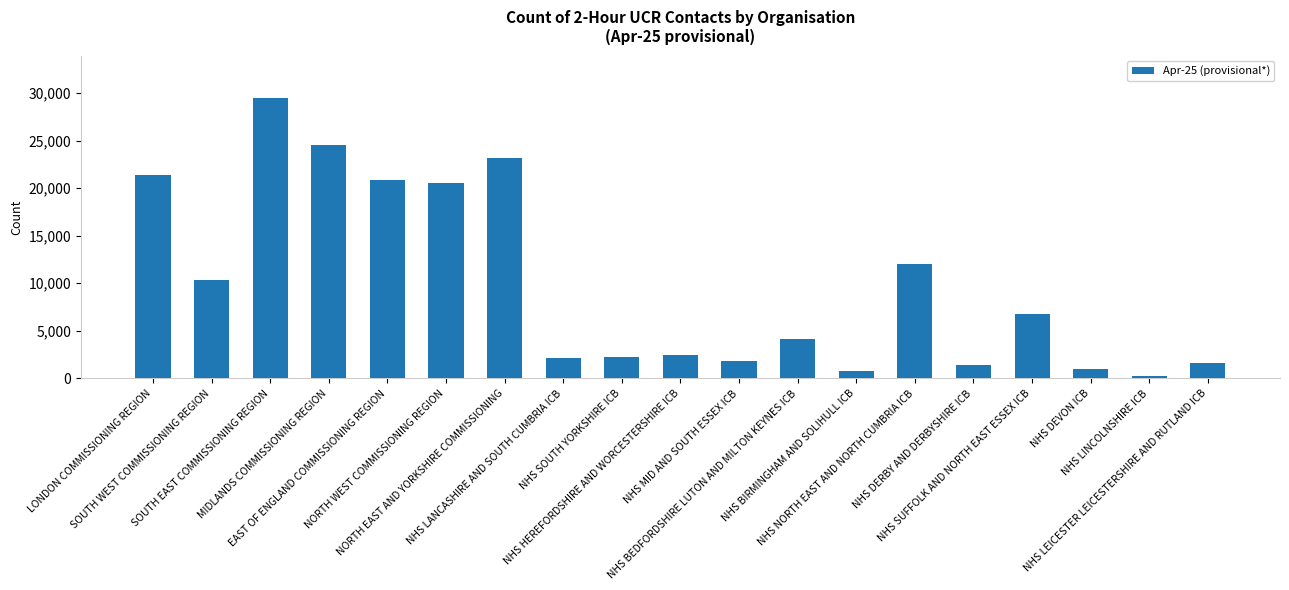

What is the average value?

9831